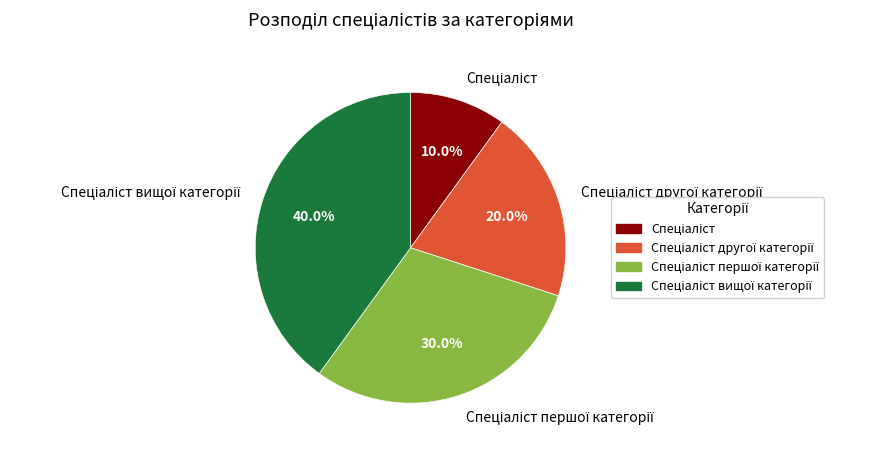

Is there a majority slice in this chart?

No